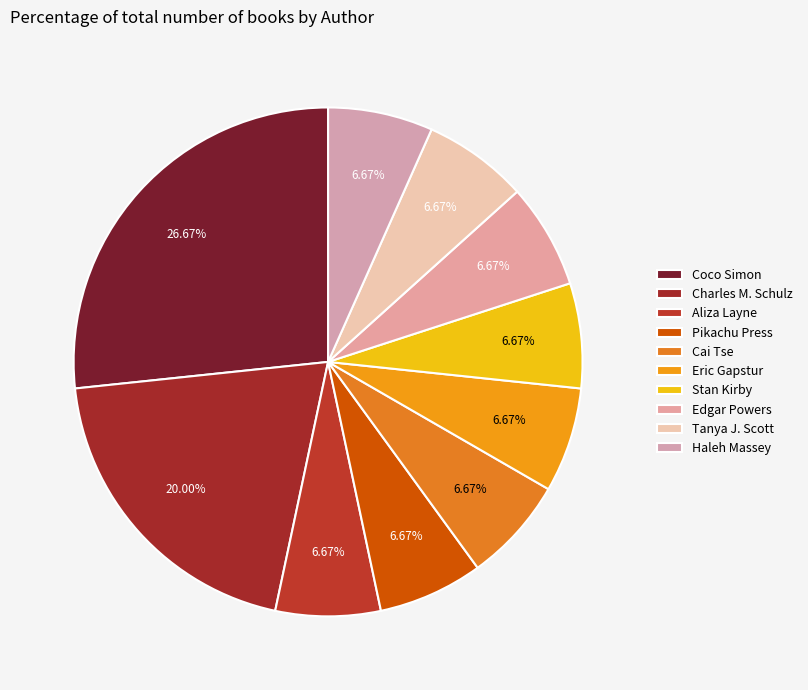

Does Eric Gapstur account for over 50% of the chart?

No